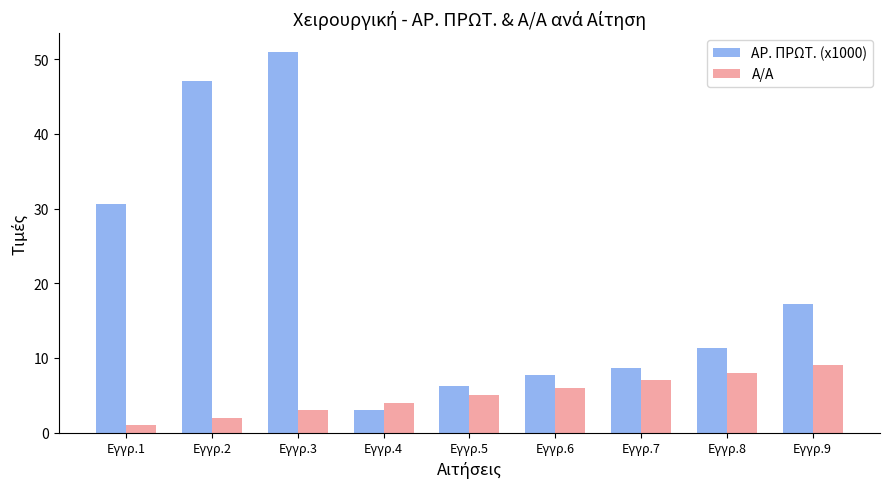

What are all the series names shown in the legend?

ΑΡ. ΠΡΩΤ. (x1000), Α/Α